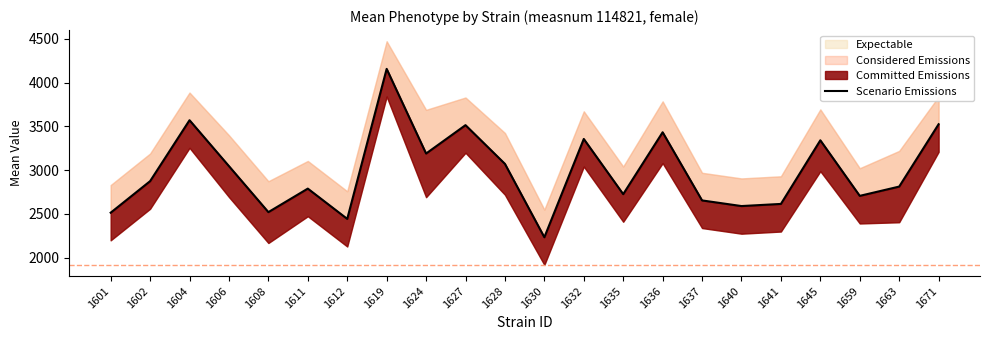

Is it true that the value at 1628 is 3072.0?

True